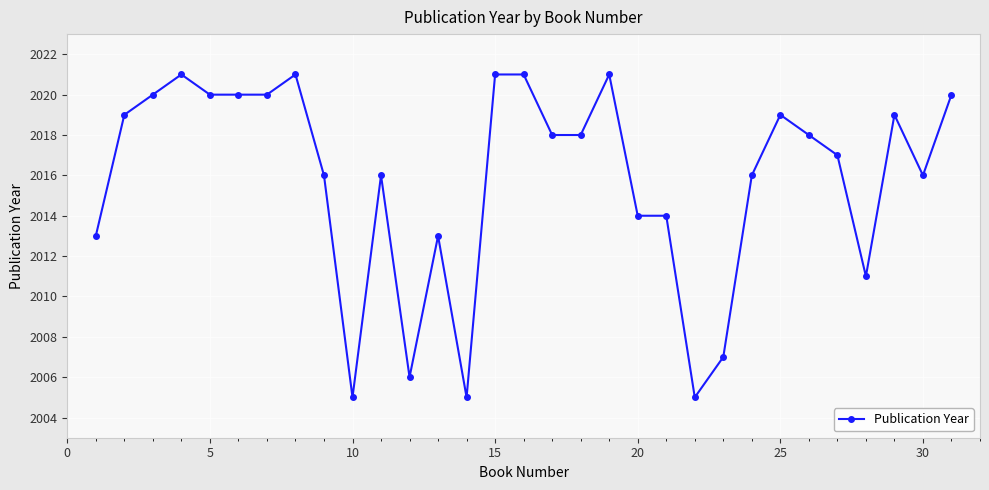

Does the chart have visible grid lines?

Yes